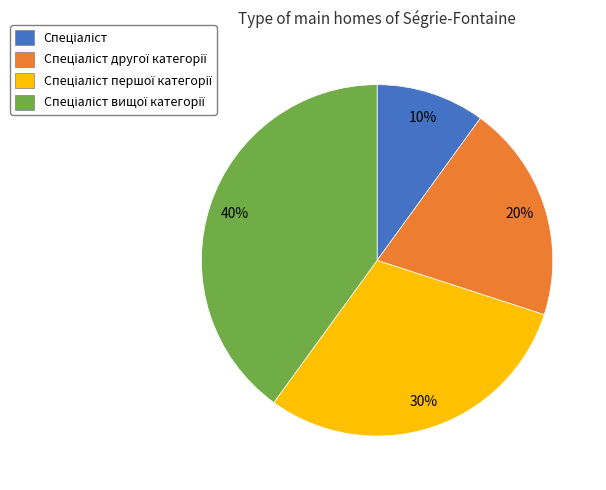

To the nearest percent, what is the average slice percentage?

25%